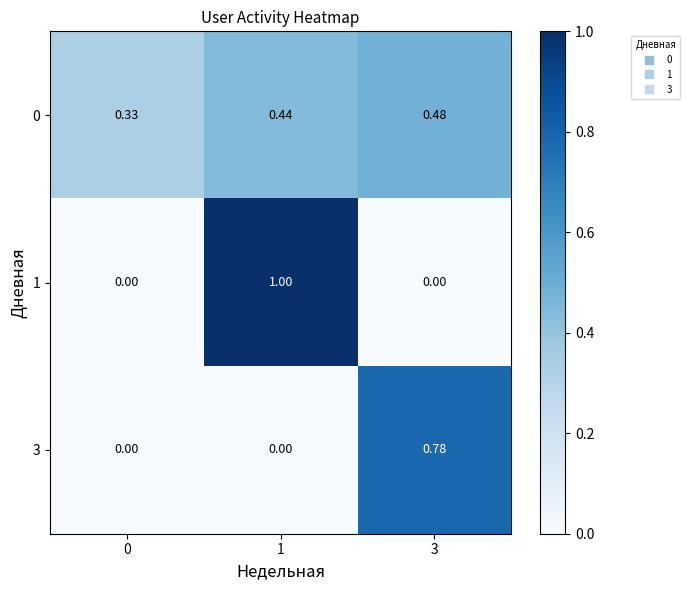

Is the value of 0 at 1 greater than the value of 3 at 1?

Yes